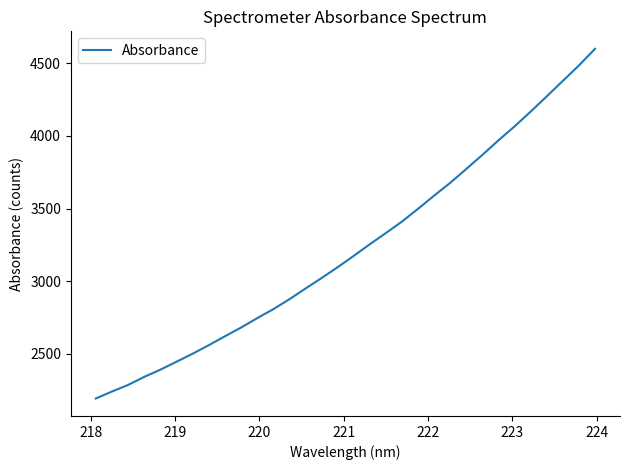

What is the maximum value shown in the chart?

4598.4